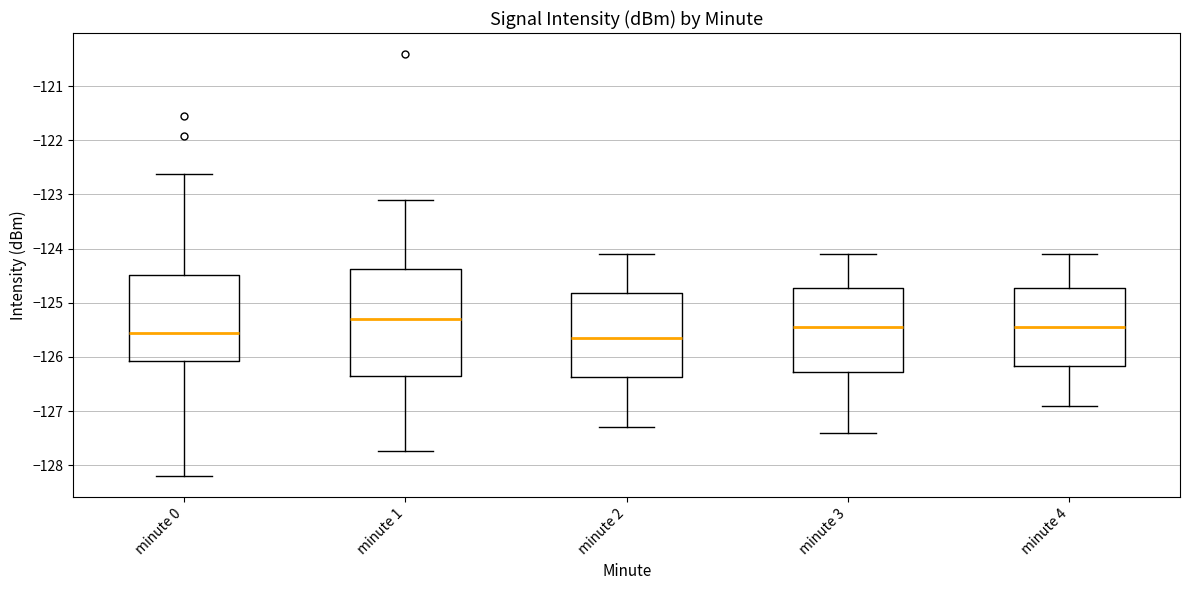

Reading left to right, transcribe this box plot: for each box, give where its median line is, the range the box spans, and where its two whiskers end, as read against the y-axis. The values are not printed on the chart, so give them approximately, as read against the axis.

minute 0: median -125.6, box -126.1 to -124.5, whiskers -128.2 to -122.6
minute 1: median -125.3, box -126.3 to -124.4, whiskers -127.7 to -123.1
minute 2: median -125.6, box -126.4 to -124.8, whiskers -127.3 to -124.1
minute 3: median -125.4, box -126.3 to -124.7, whiskers -127.4 to -124.1
minute 4: median -125.4, box -126.2 to -124.7, whiskers -126.9 to -124.1